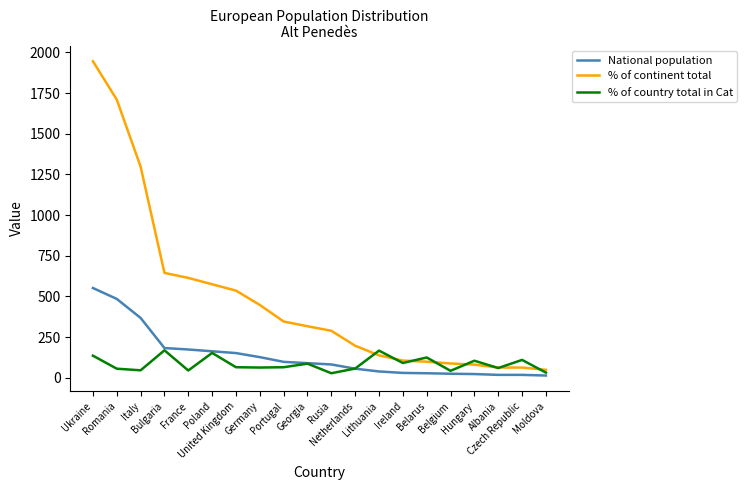

What is the maximum value for % of continent total?

1946